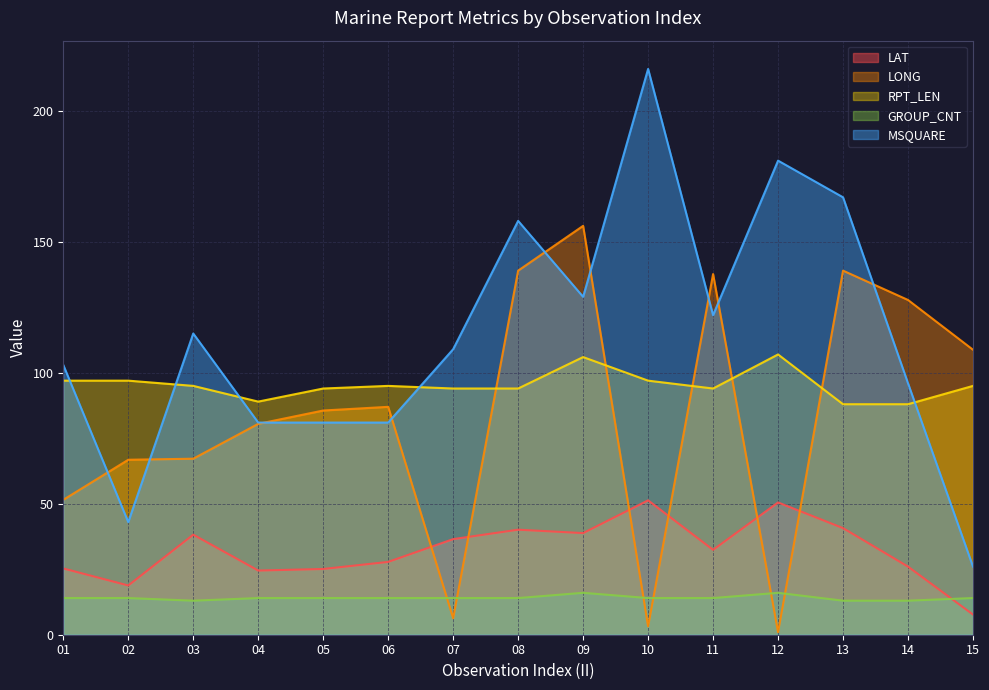

Between 02 and 09, which is larger?

09